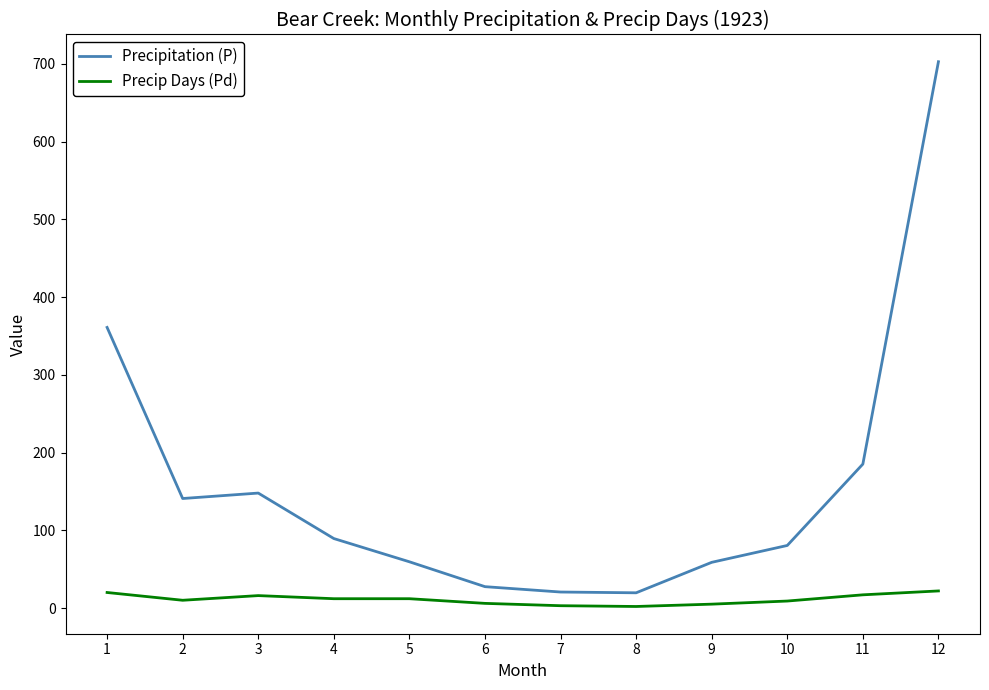

What is the spread (max minus min) of values at 12?

680.8